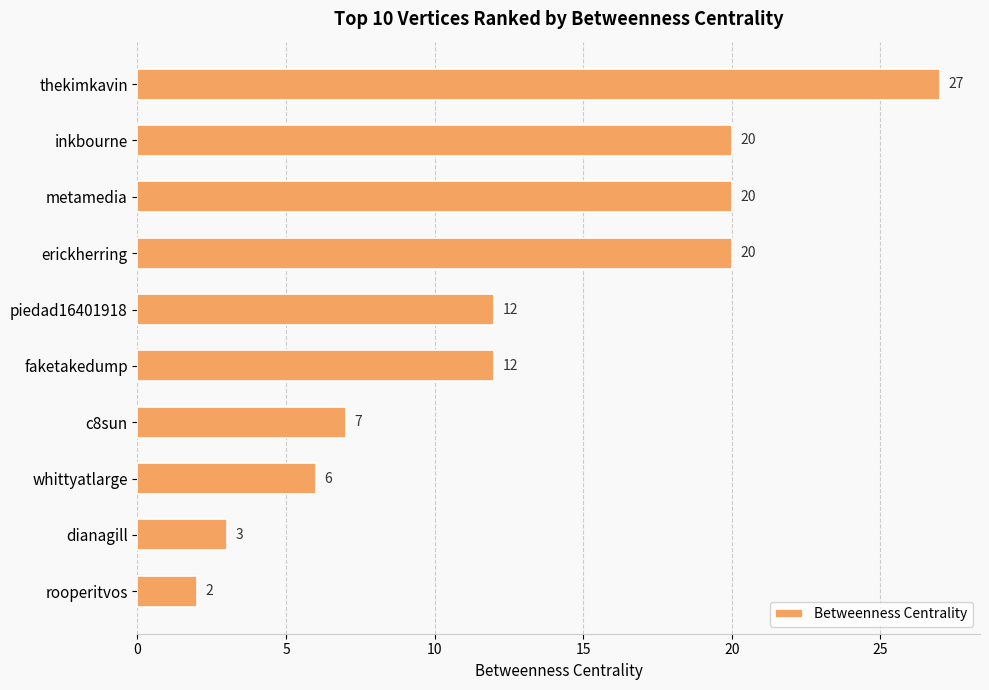

Reading top to bottom, what are all the values shown in this chart?

thekimkavin=27	inkbourne=20	metamedia=20	erickherring=20	piedad16401918=12	faketakedump=12	c8sun=7	whittyatlarge=6	dianagill=3	rooperitvos=2